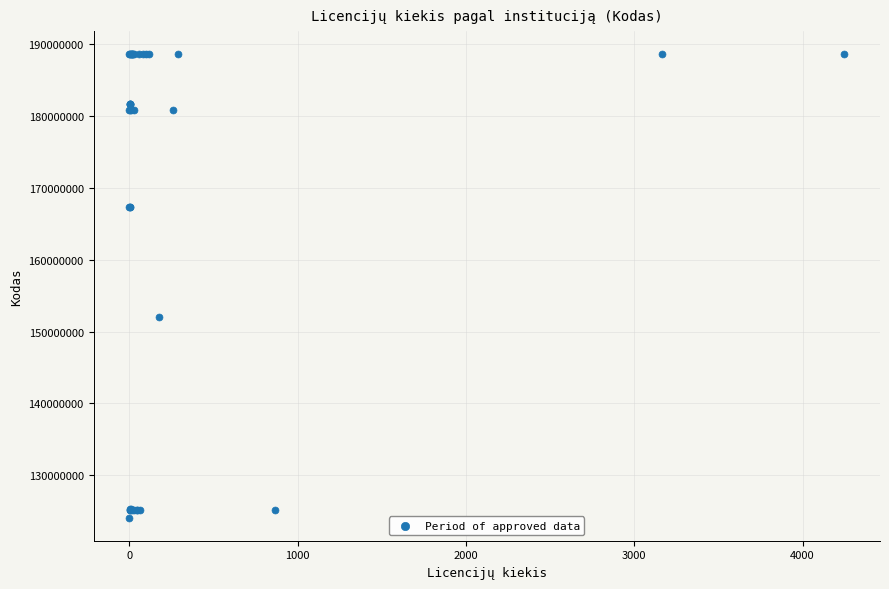

What Y value in the scatter plot is closest to 156357600?

152035320